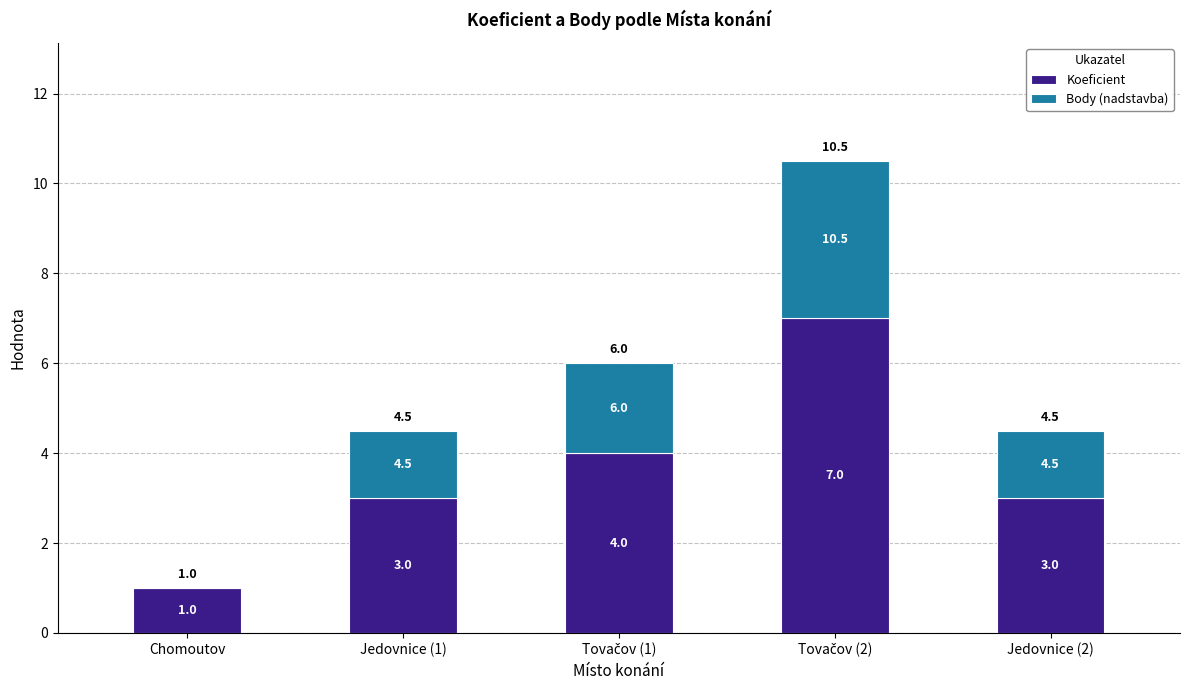

Between Chomoutov and Tovačov (1), which series saw the biggest shift?

Koeficient